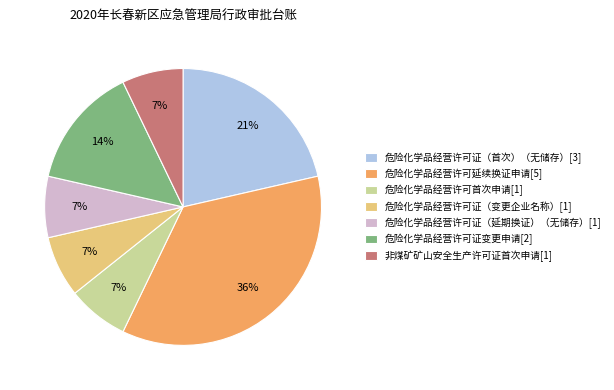

Combined, do 危险化学品经营许可首次申请[1] and 非煤矿矿山安全生产许可证首次申请[1] account for over 50%?

No